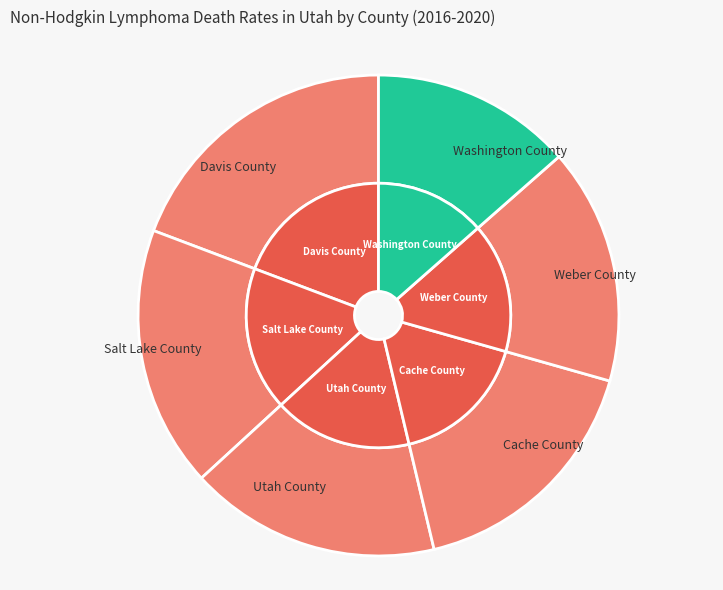

What percentage is NOT represented by Washington County?

86.5%